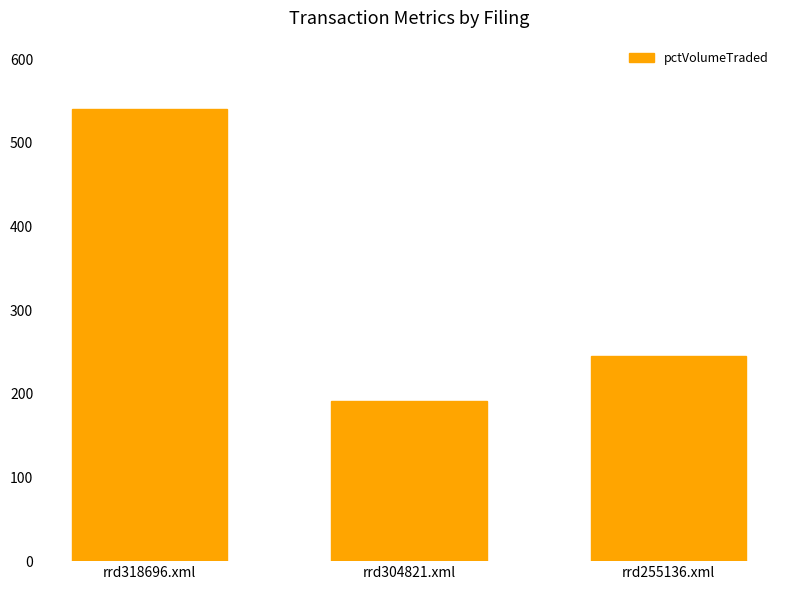

Between rrd255136.xml and rrd304821.xml, which is larger?

rrd255136.xml